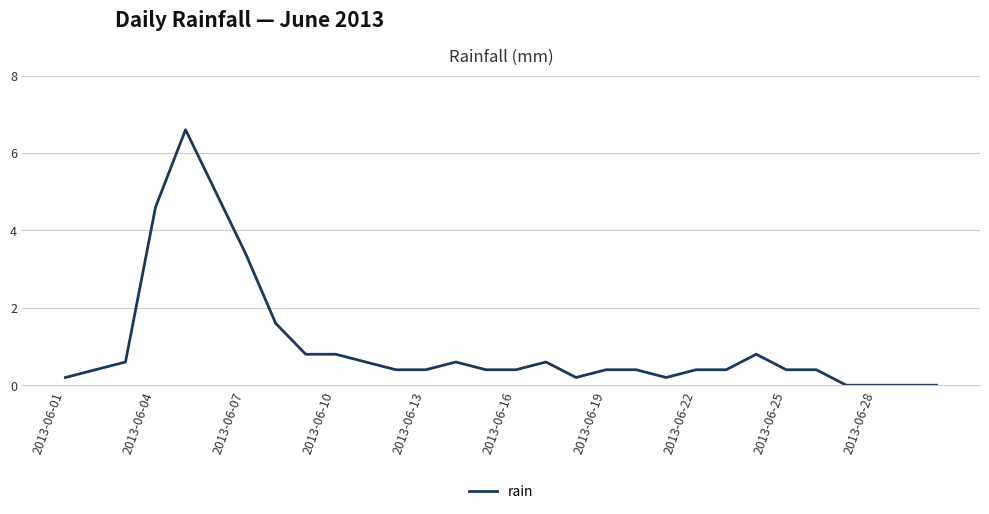

What is the difference between the maximum and minimum values?

6.6